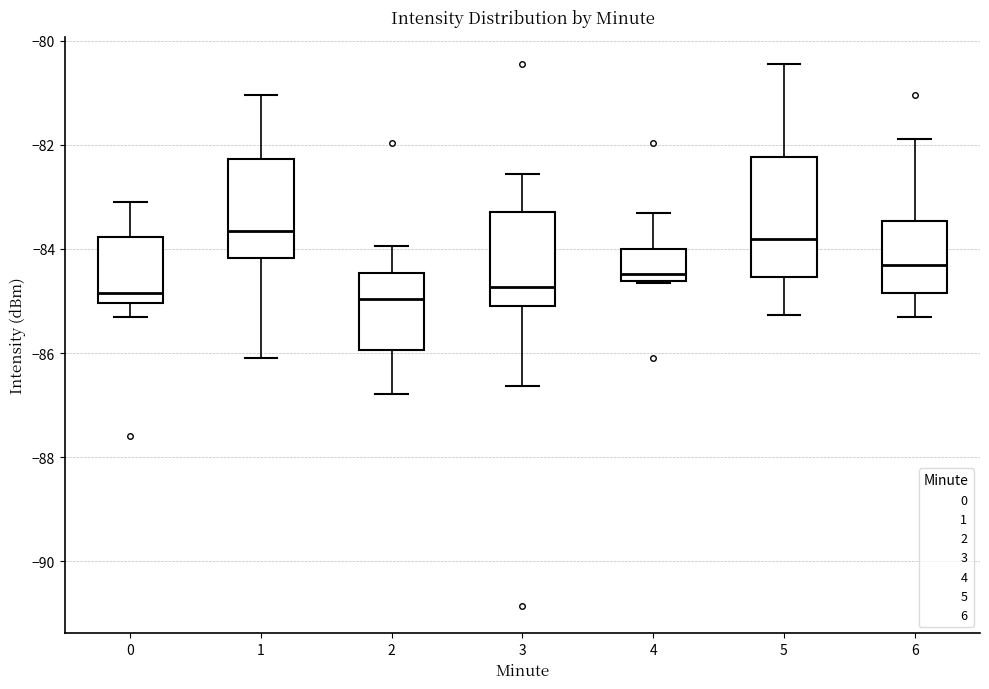

Reading left to right, transcribe this box plot: for each box, give where its median line is, the range the box spans, and where its two whiskers end, as read against the y-axis. The values are not printed on the chart, so give them approximately, as read against the axis.

0: median -84.8, box -85.0 to -83.8, whiskers -85.2 to -83.0
1: median -83.6, box -84.2 to -82.2, whiskers -86.0 to -81.0
2: median -85.0, box -86.0 to -84.4, whiskers -86.8 to -84.0
3: median -84.8, box -85.0 to -83.2, whiskers -86.6 to -82.6
4: median -84.4, box -84.6 to -84.0, whiskers -84.6 to -83.4
5: median -83.8, box -84.6 to -82.2, whiskers -85.2 to -80.4
6: median -84.4, box -84.8 to -83.4, whiskers -85.2 to -81.8